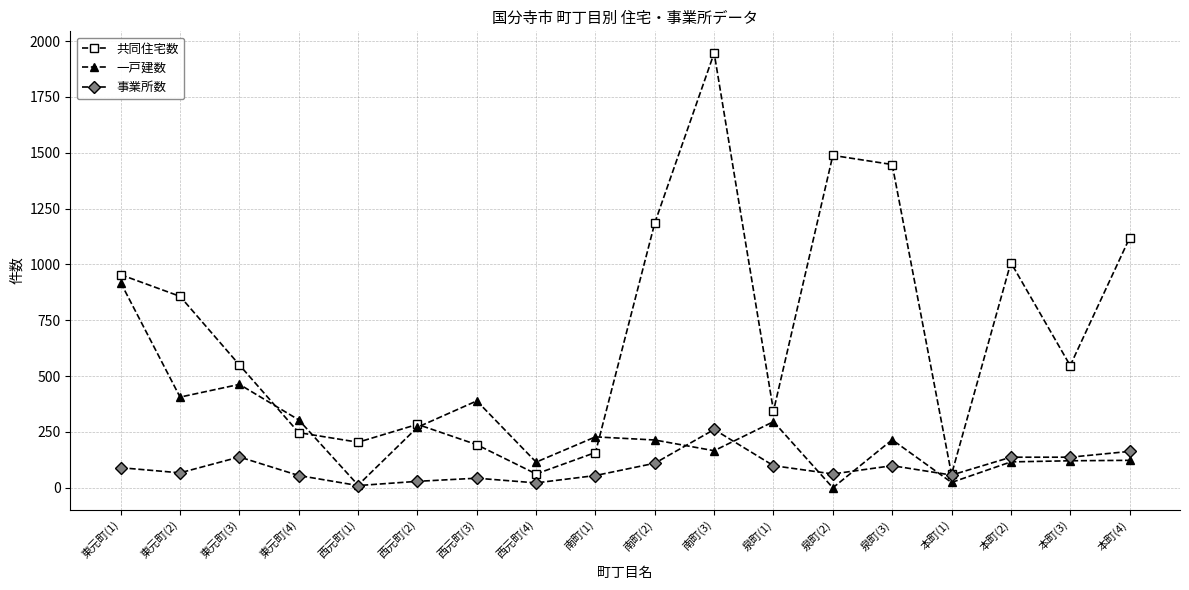

Is it true that 一戸建数 equals 12 at 西元町(1)?

True